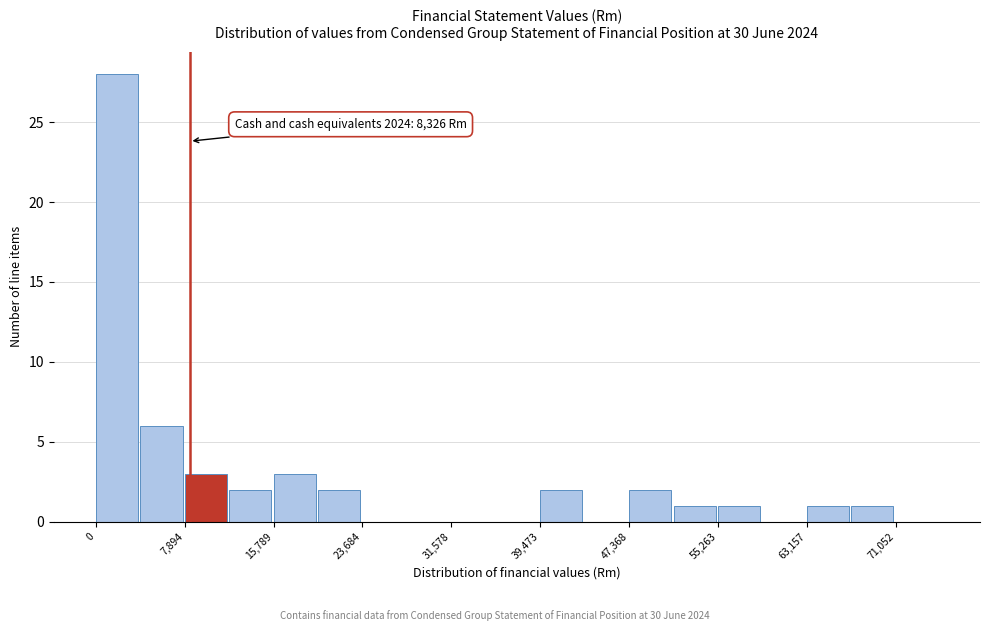

Around what value on the x-axis is the tallest bar? Give the approximate position of its centre, as read against the axis.

2000